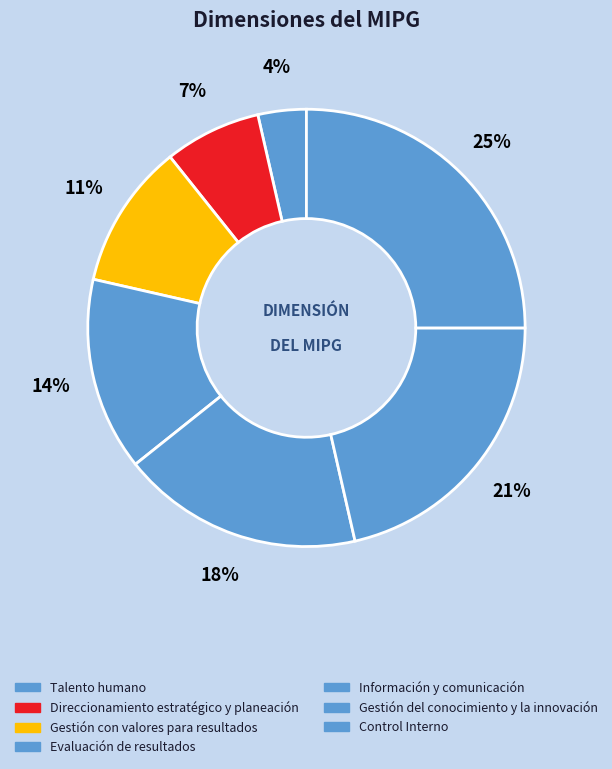

To the nearest percent, what is the average slice percentage?

14%